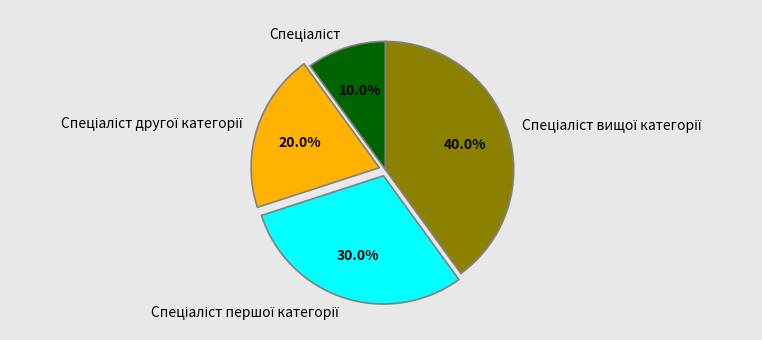

Is there any slice that represents more than half of the pie?

No